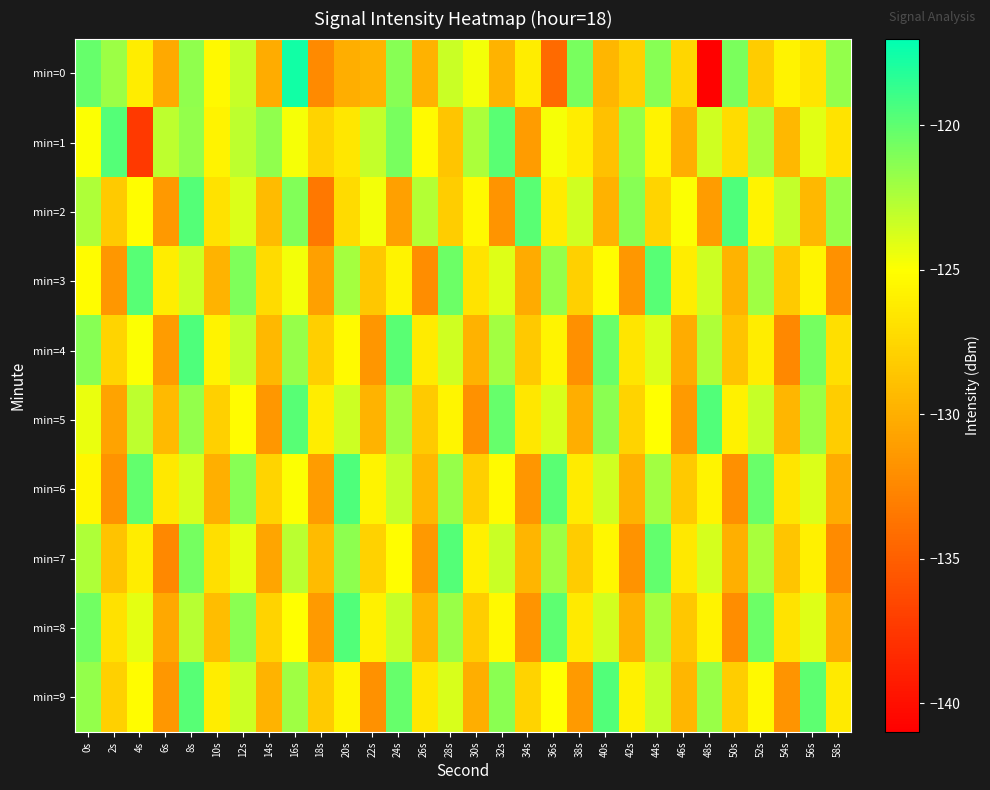

Between 8s and 0s, which is larger?

0s